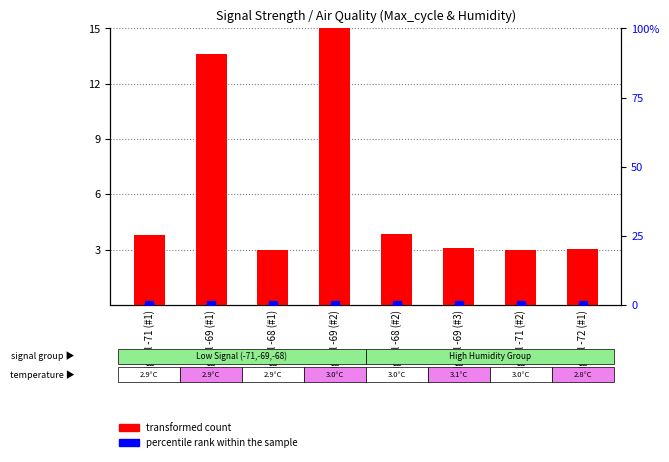

Which series contains the highest Y value?

transformed count